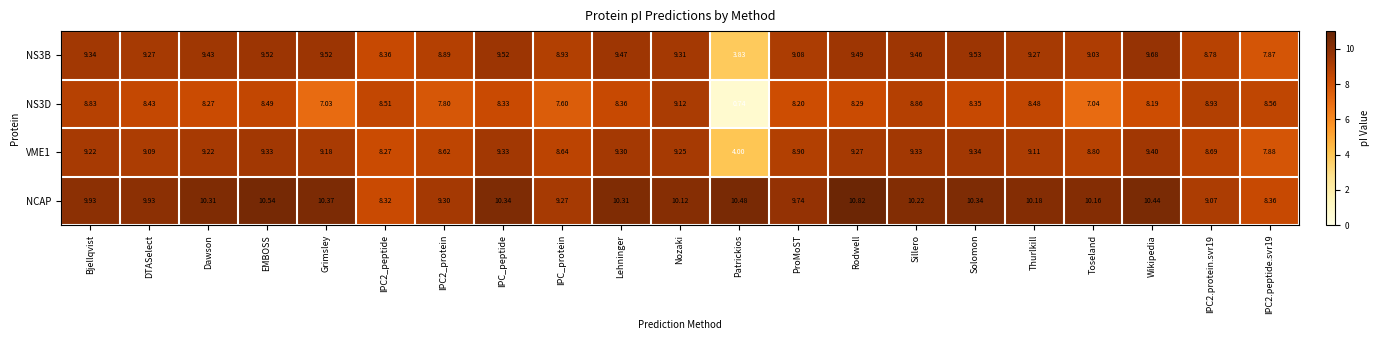

At which category is the sum across all series the highest?

EMBOSS